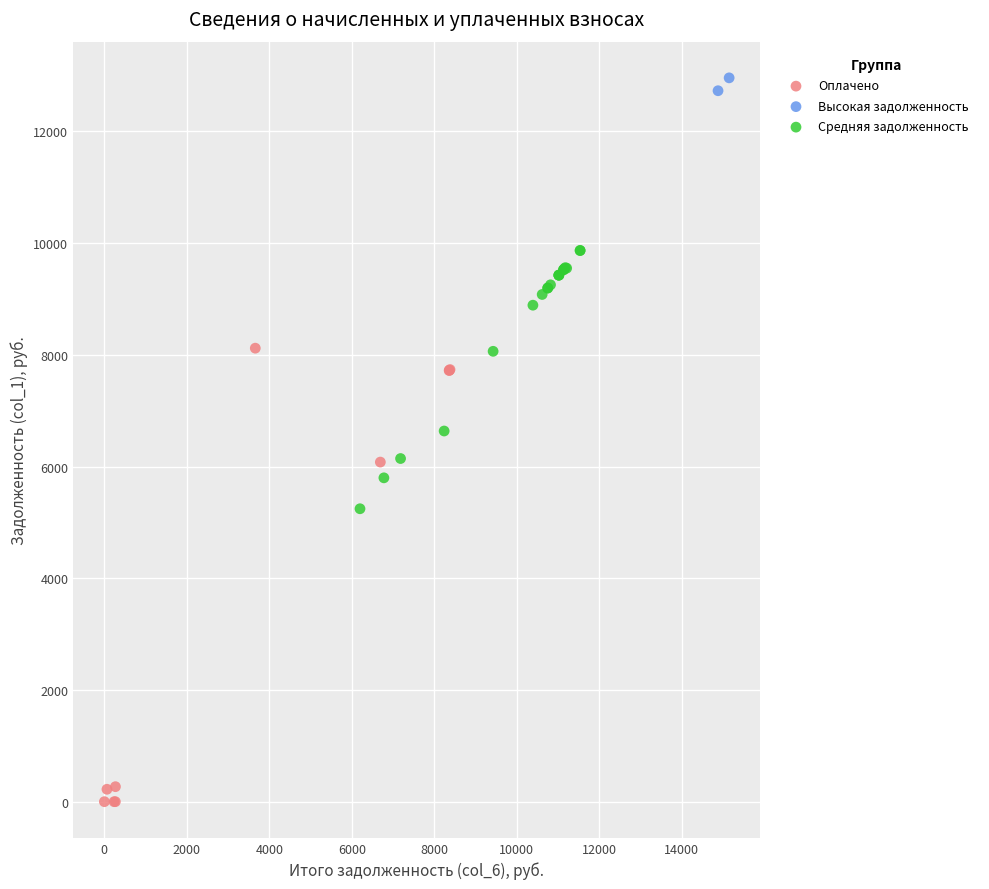

Which series contains the highest Y value?

Высокая задолженность